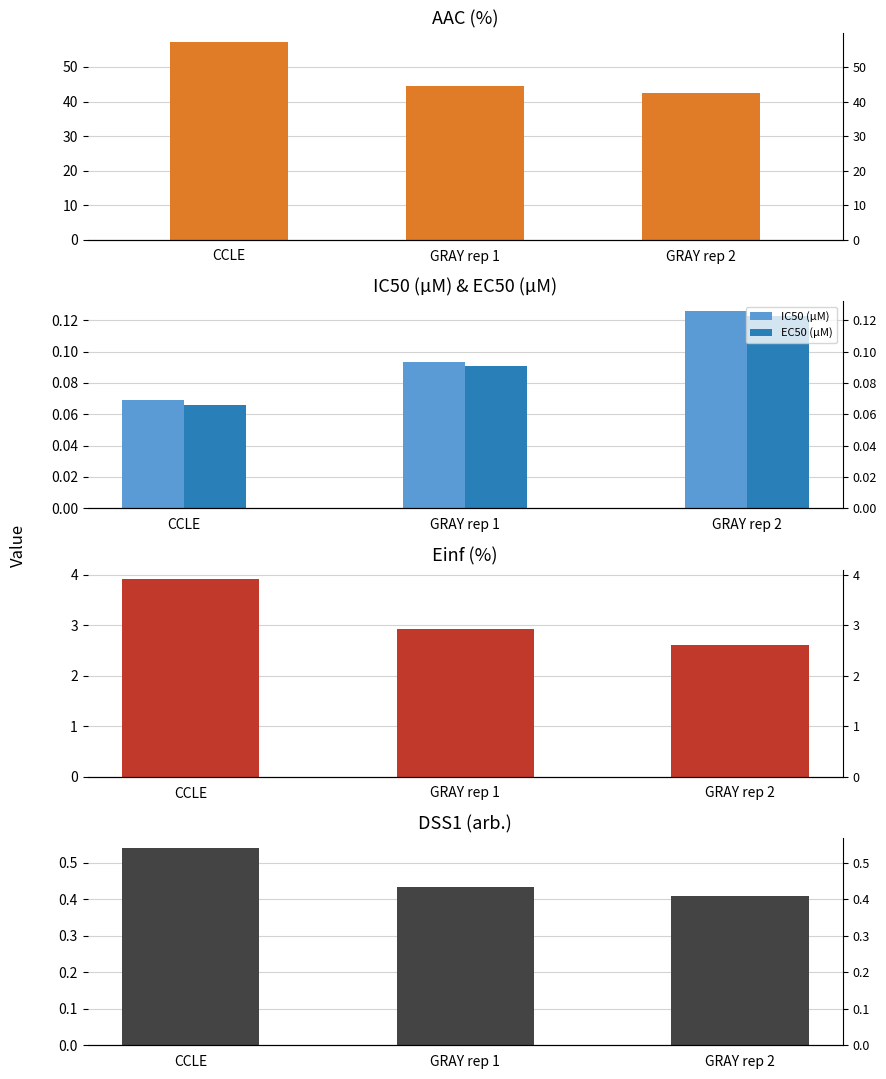

Which series has the largest total across all categories?

AAC (%)